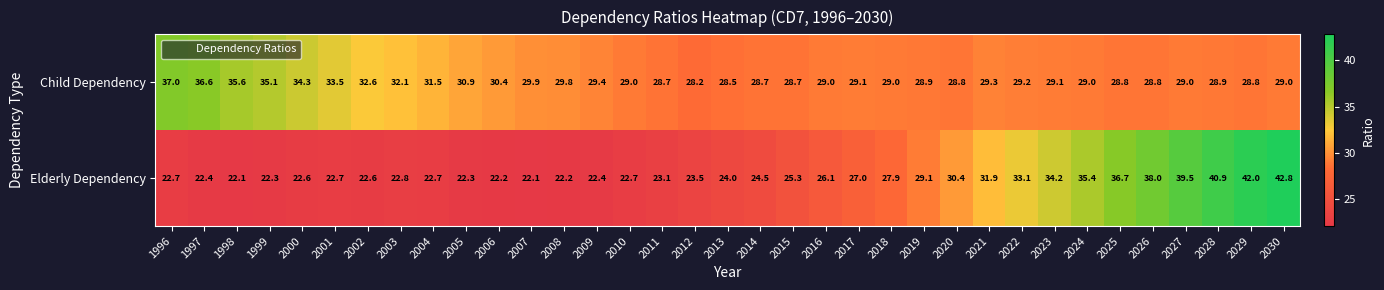

What is the smallest value displayed?

22.1